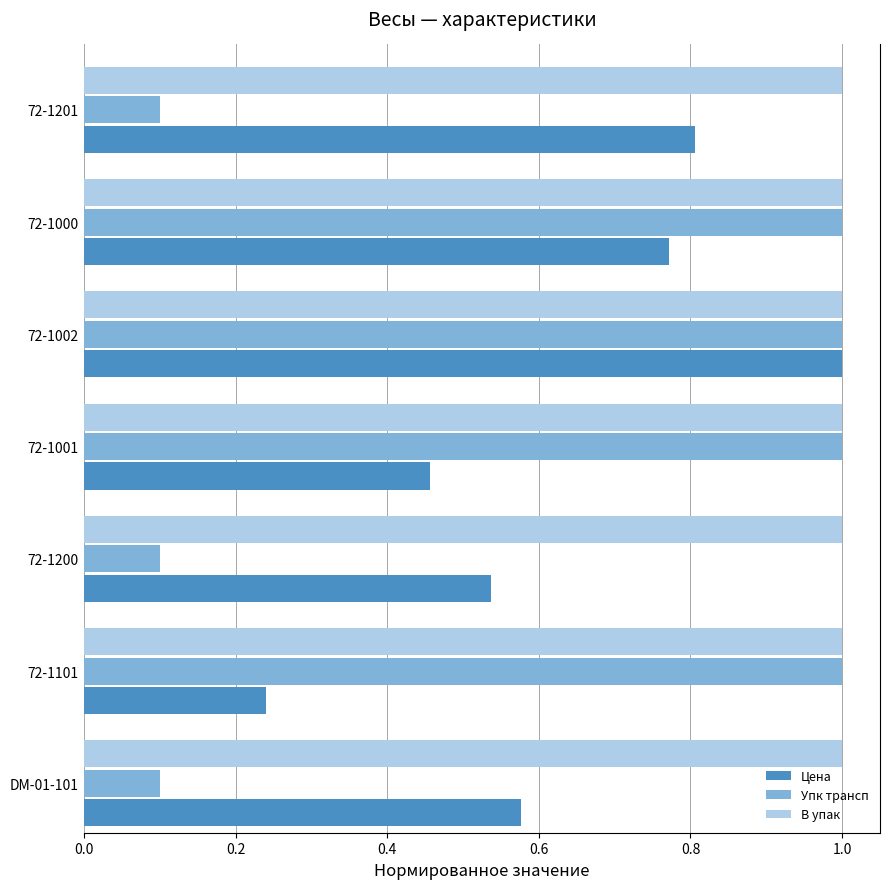

What is the total value across all series at 72-1201?

1.9